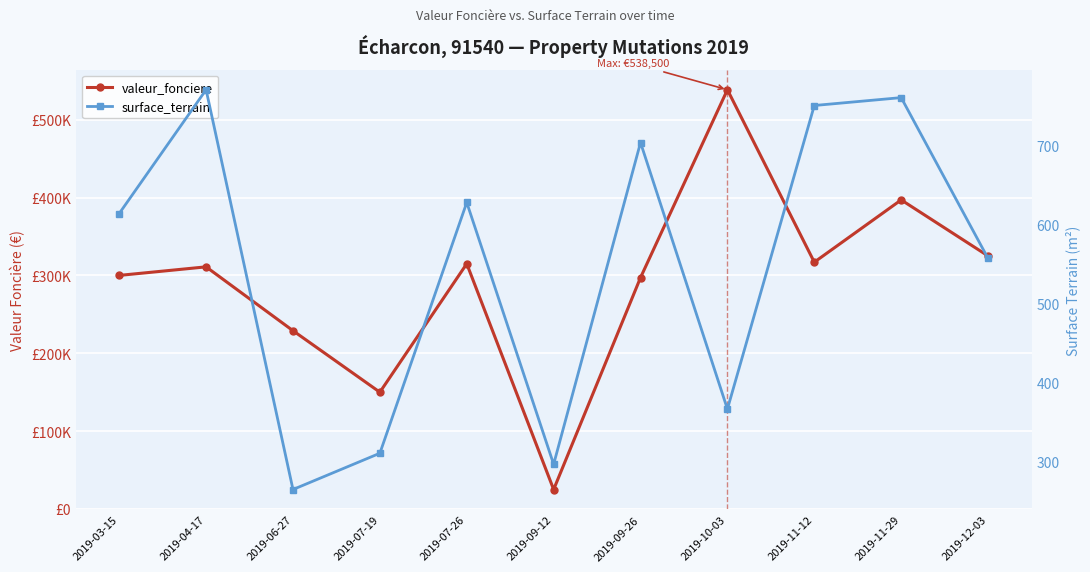

Rank the series by their average value, from lowest to highest.

surface_terrain, valeur_fonciere